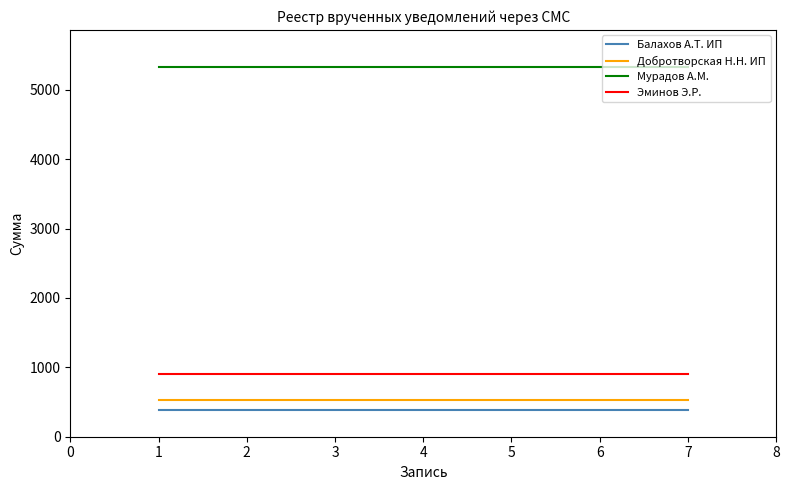

The value of Добротворская Н.Н. ИП at 1 is 151.7. True or false?

False